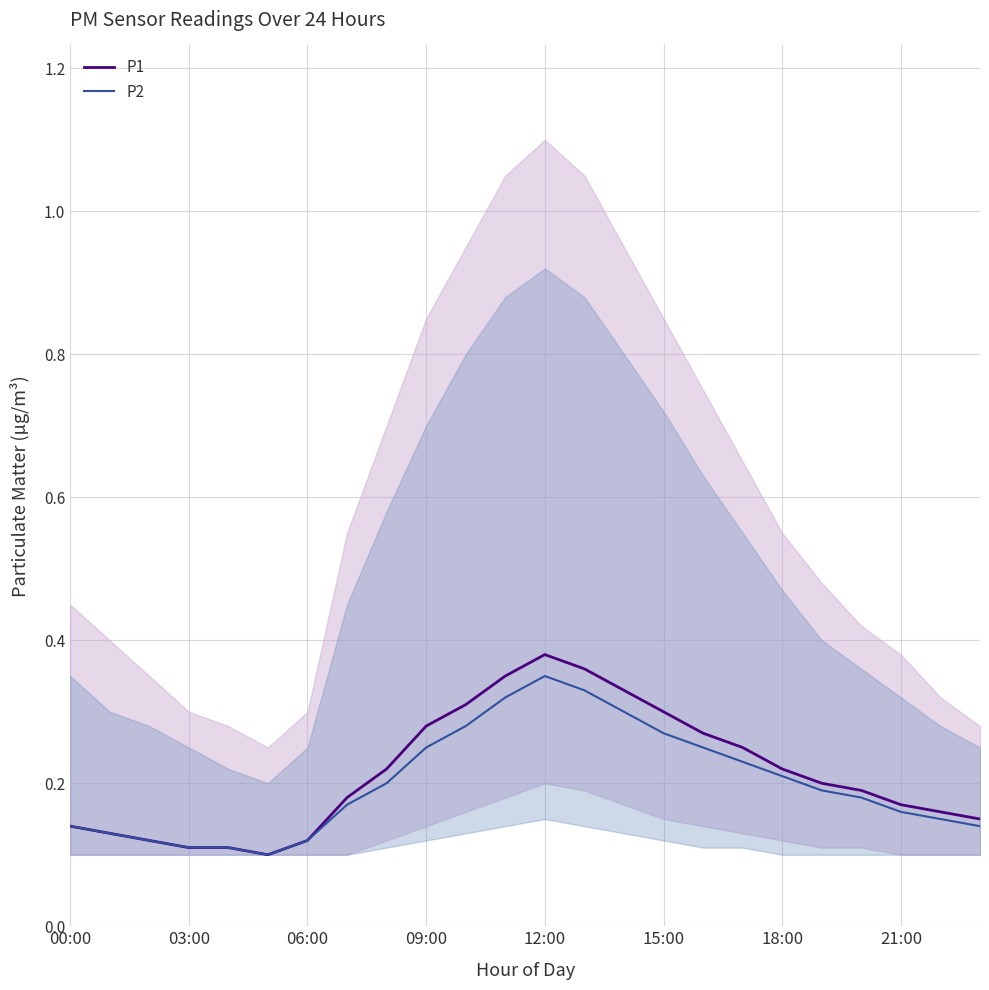

The value of P1 at 09:00 is 0.1. True or false?

False